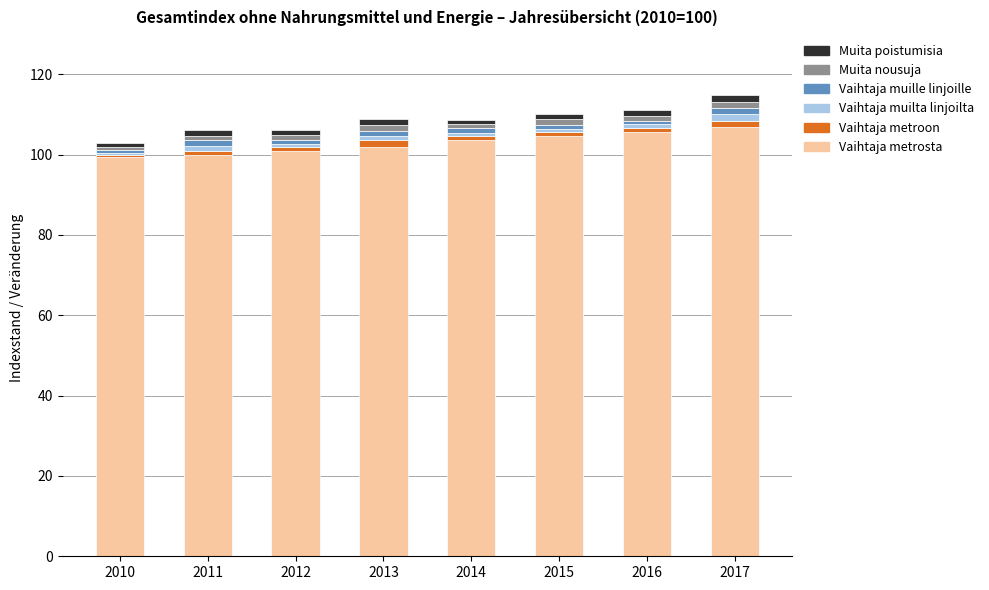

What is the lowest value of the Vaihtaja metrosta series?

99.3